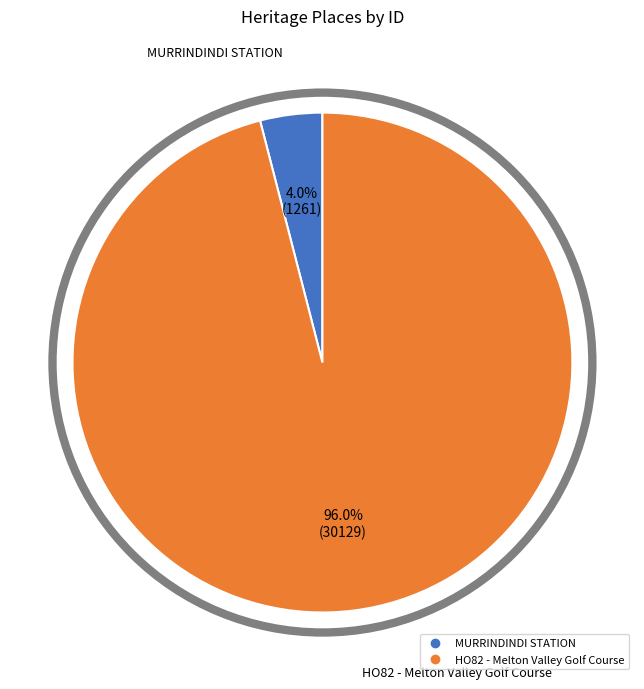

To the nearest percent, what percentage of the pie is MURRINDINDI STATION?

4%